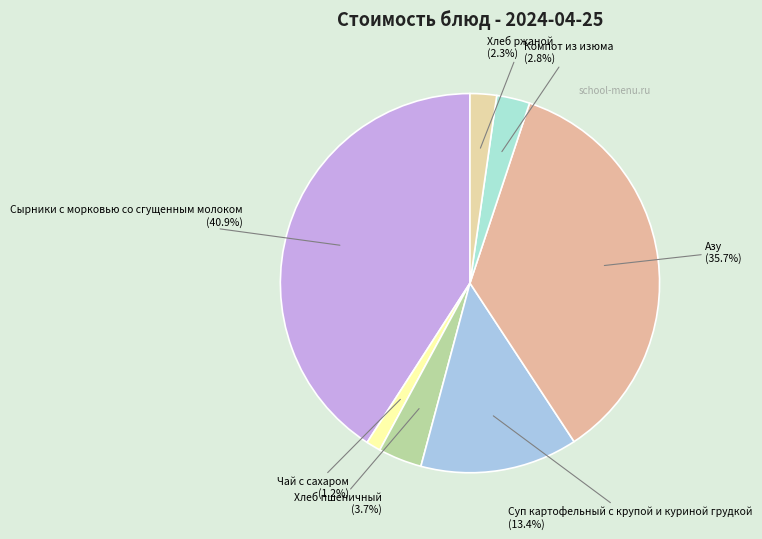

To the nearest percent, what is the difference between the largest and smallest slice percentages?

40%